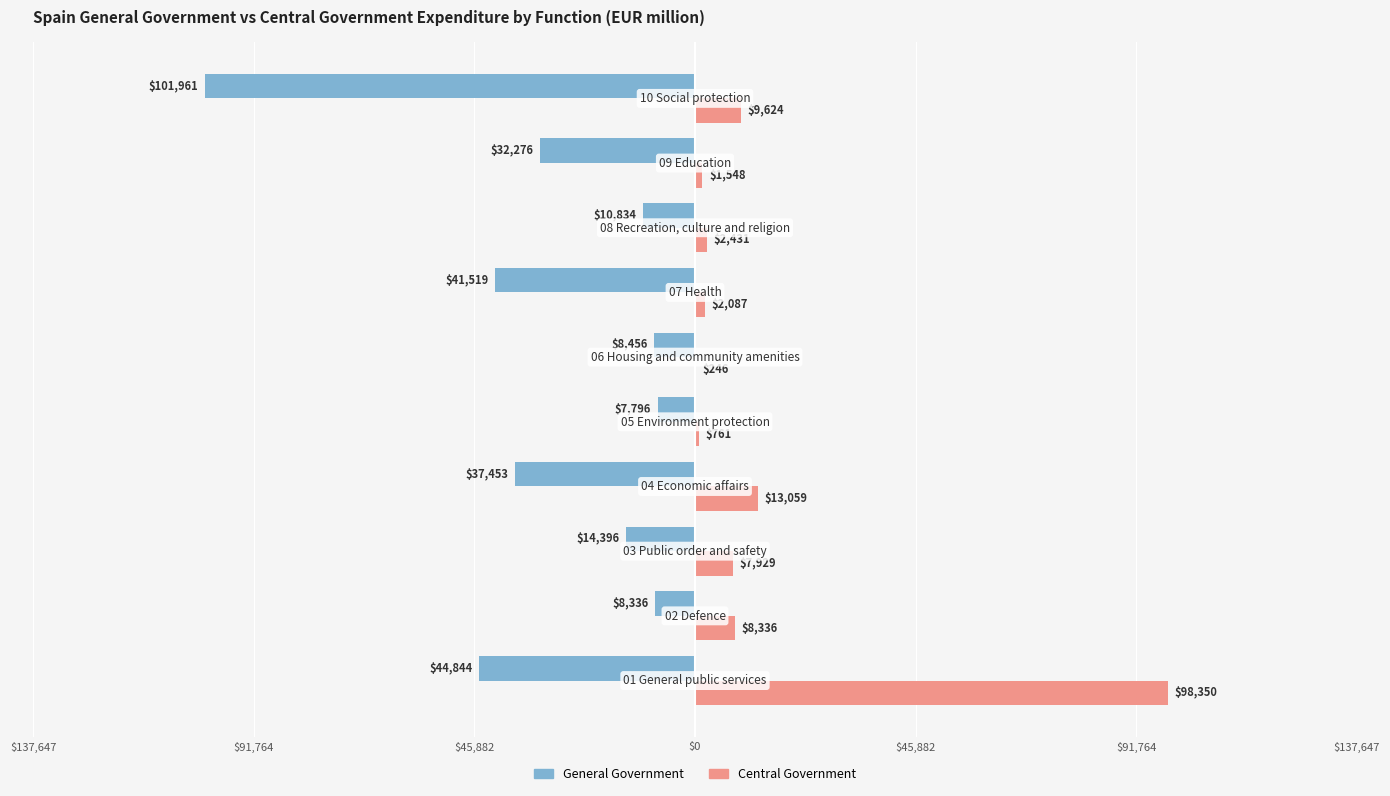

What are all the series names shown in the legend?

General Government, Central Government